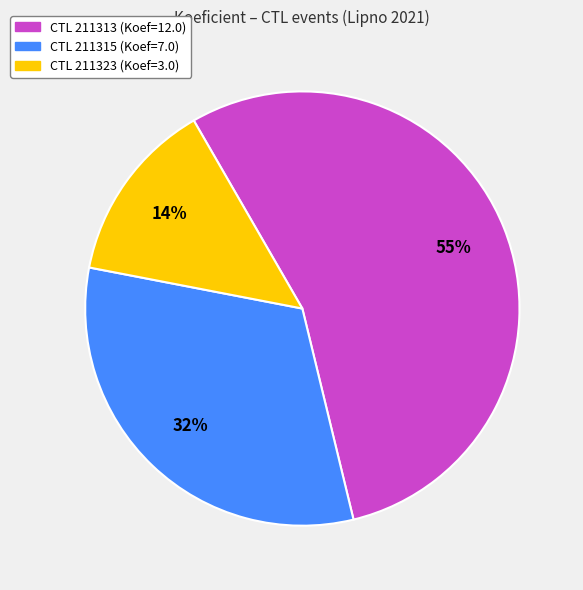

Does any single category account for the majority?

Yes